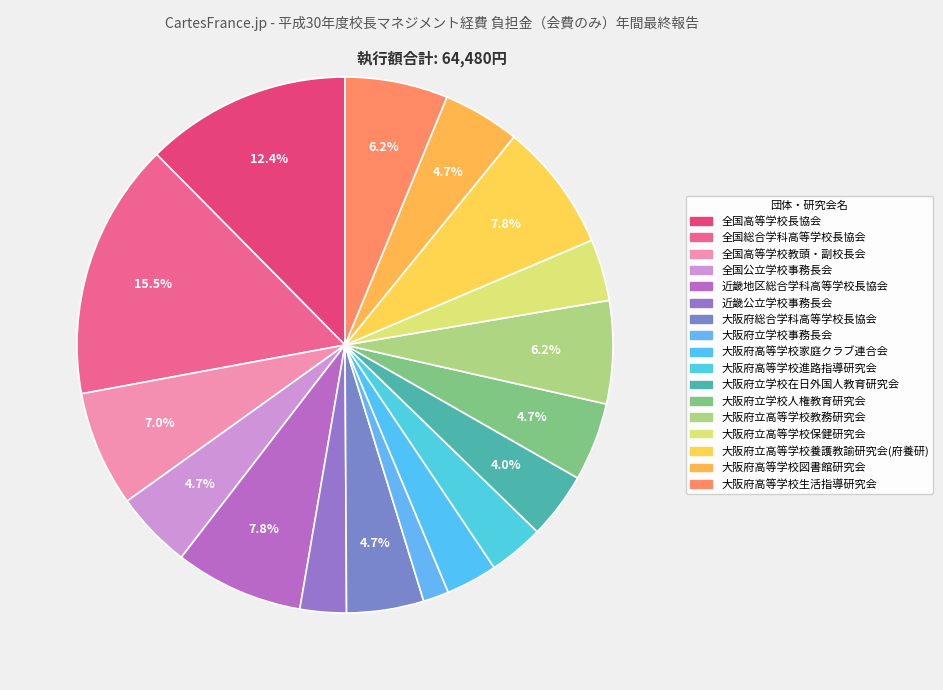

Which slice is the smallest?

大阪府立学校事務長会